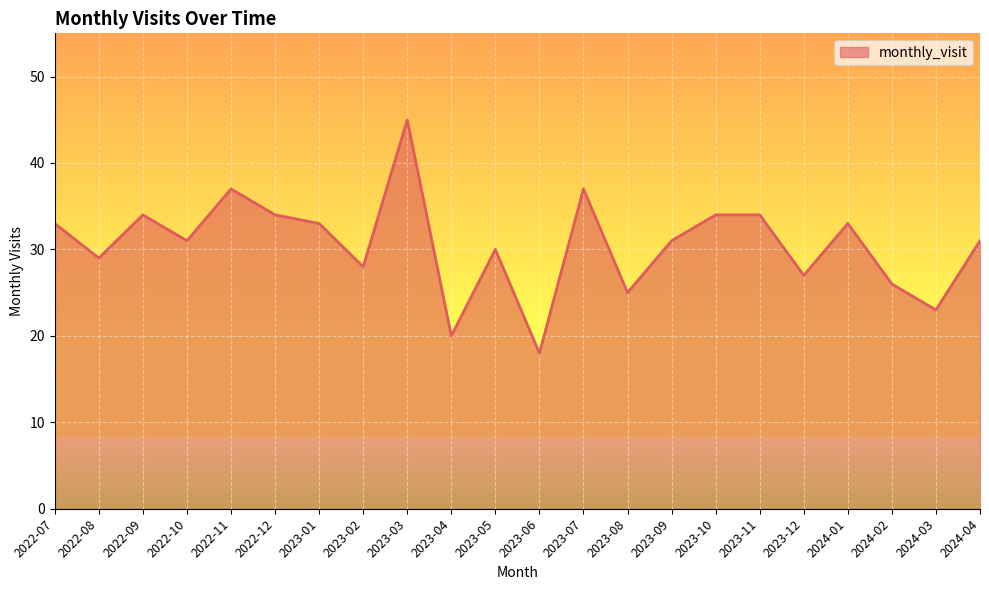

What position from the right is 2024-02?

3